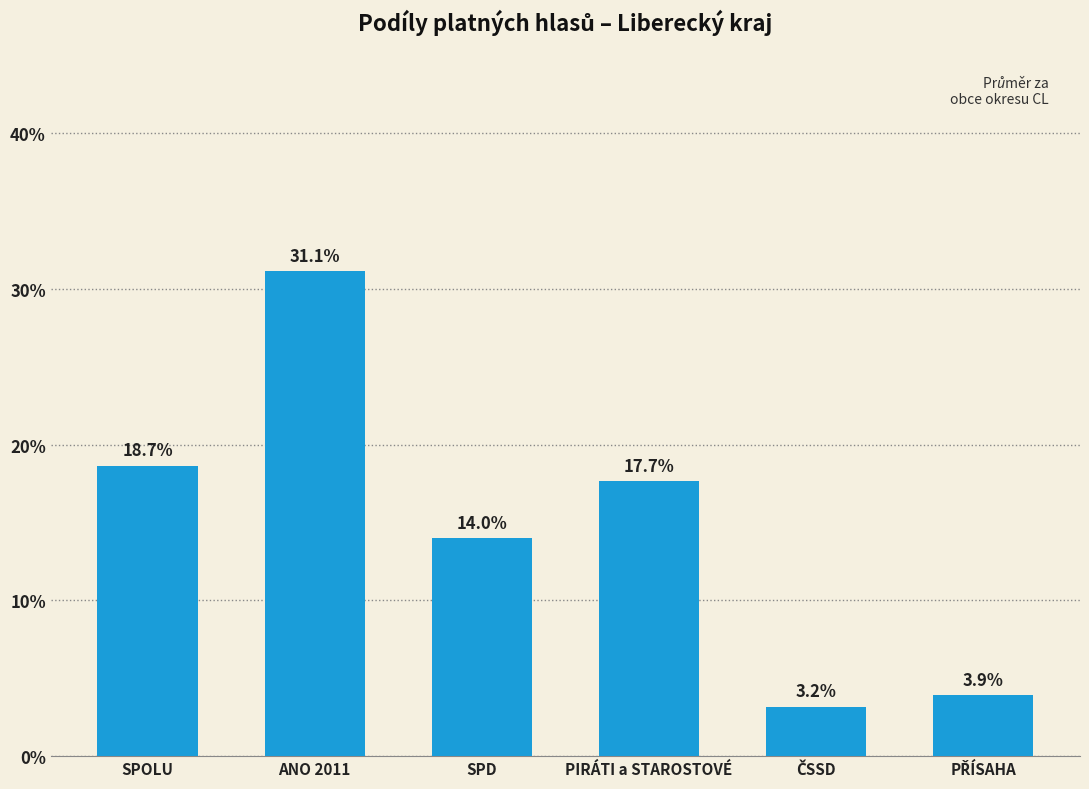

What is the label of the 4th bar from the left?

PIRÁTI a STAROSTOVÉ